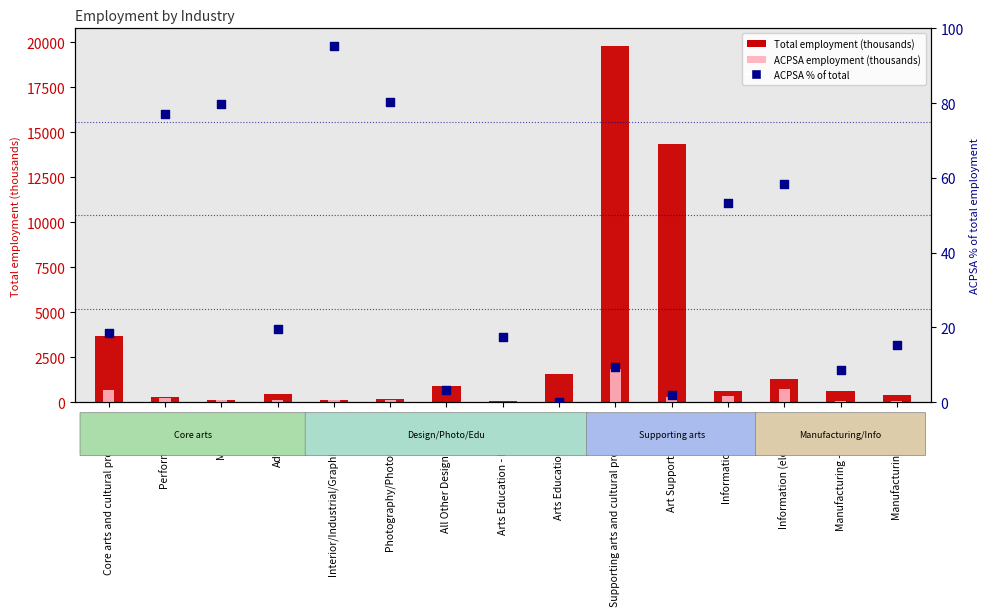

Which series contains the lowest Y value?

ACPSA employment (thousands)